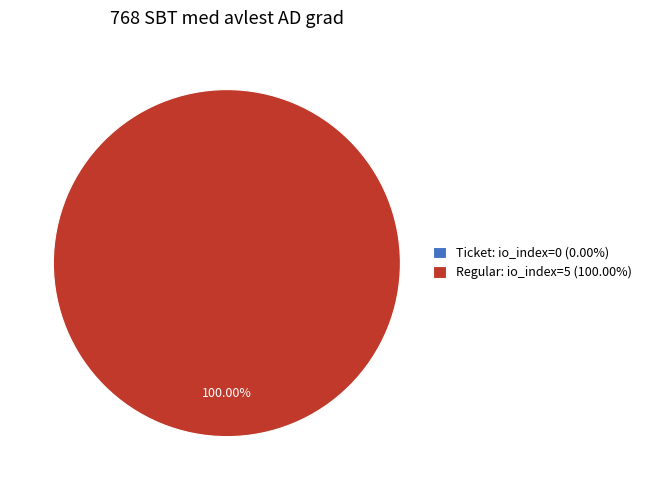

To the nearest percent, what is the combined percentage of Ticket (io_index=0) and Regular (io_index=5)?

100%